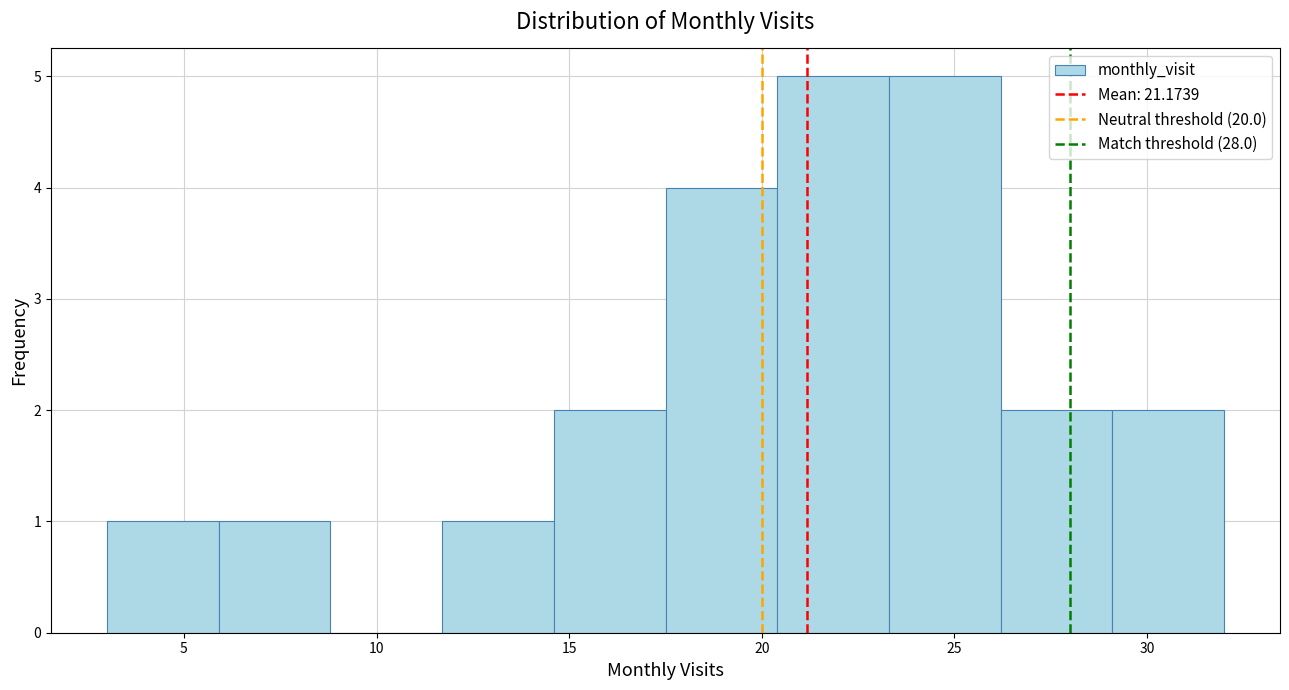

How tall is the bar that spans 20.4 to 23.3 on the x-axis? Neither the bar edges nor the heights are printed on the chart, so give them approximately, as read against the axes.

5